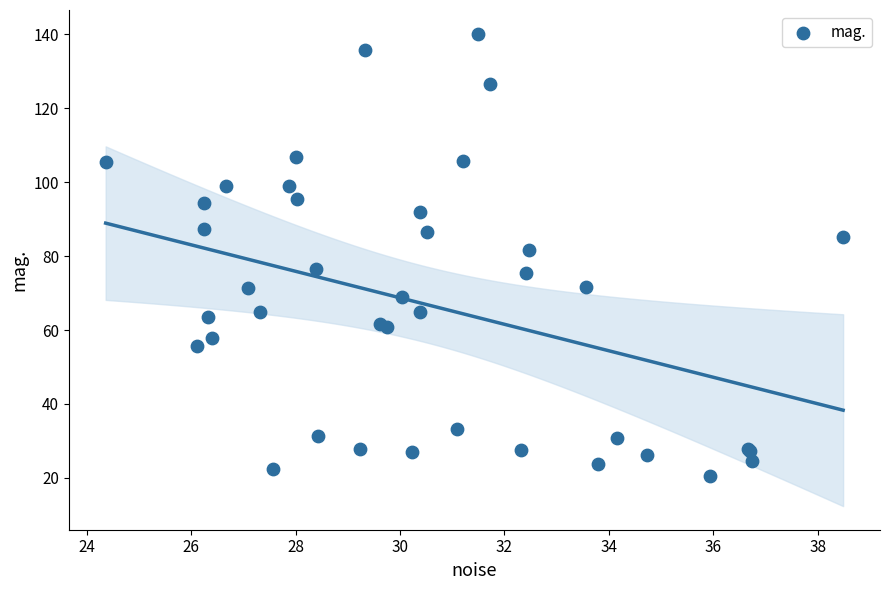

What Y value in the scatter plot is closest to 80?

81.6